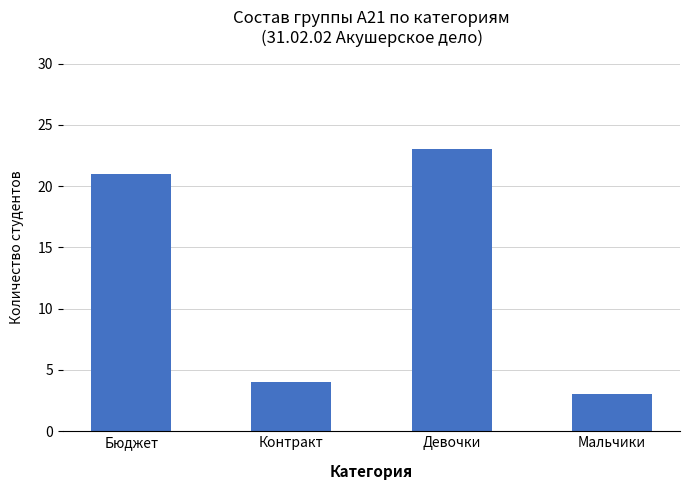

What is the smallest value displayed?

3